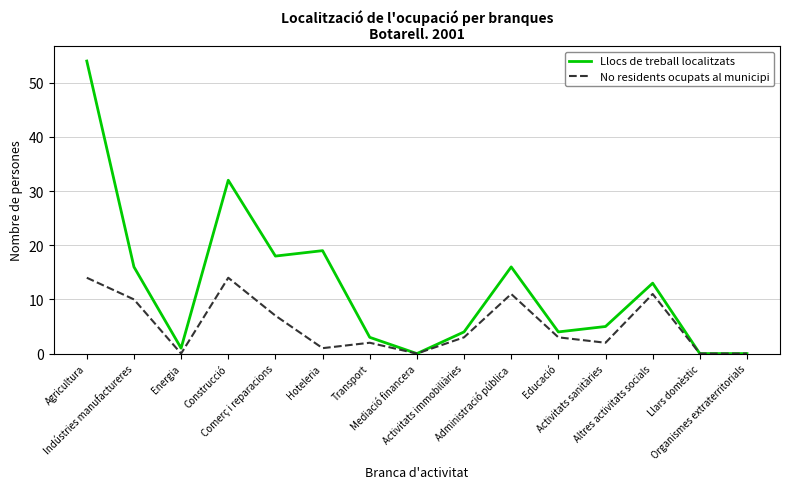

Which series has the widest spread of values?

Llocs de treball localitzats